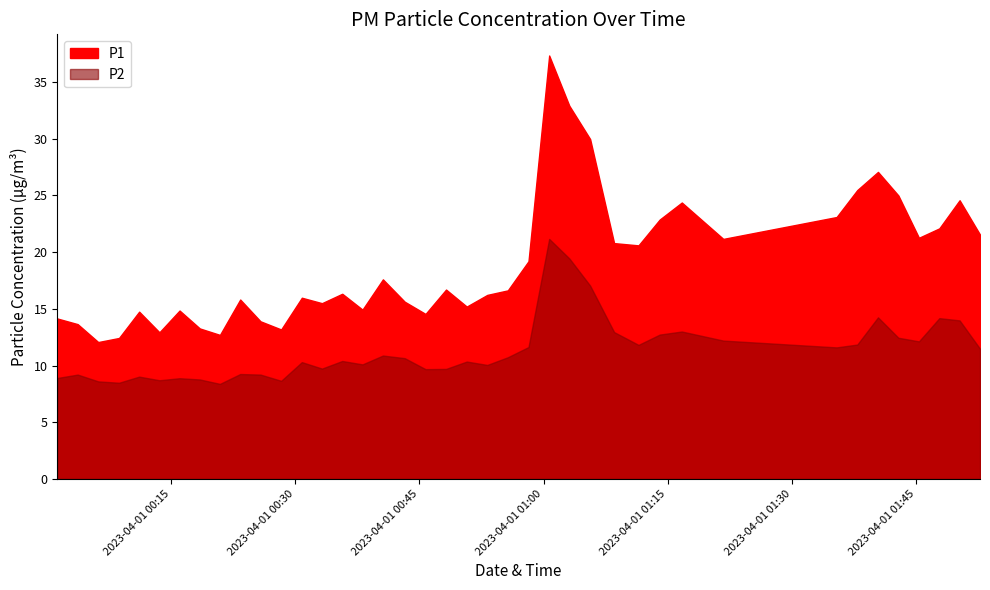

Does the chart display data point markers on the line(s)?

No